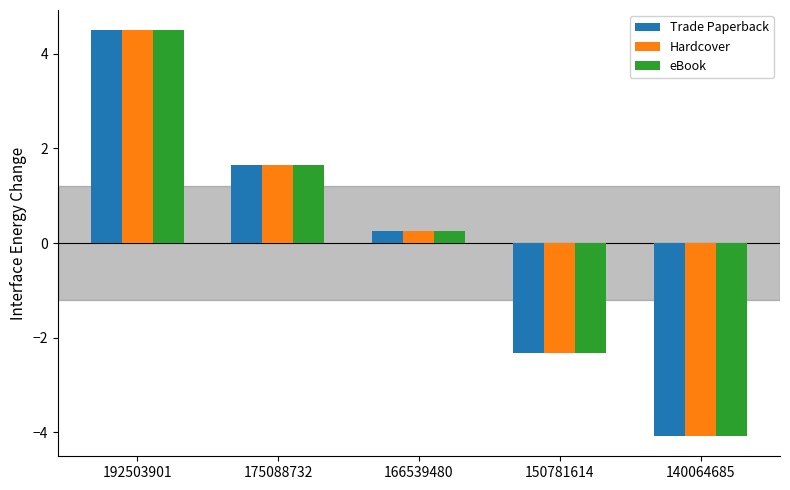

Reading right to left, extract all data points from this chart.

Trade Paperback: -4.1	-2.3	0.3	1.6	4.5
Hardcover: -4.1	-2.3	0.3	1.6	4.5
eBook: -4.1	-2.3	0.3	1.6	4.5